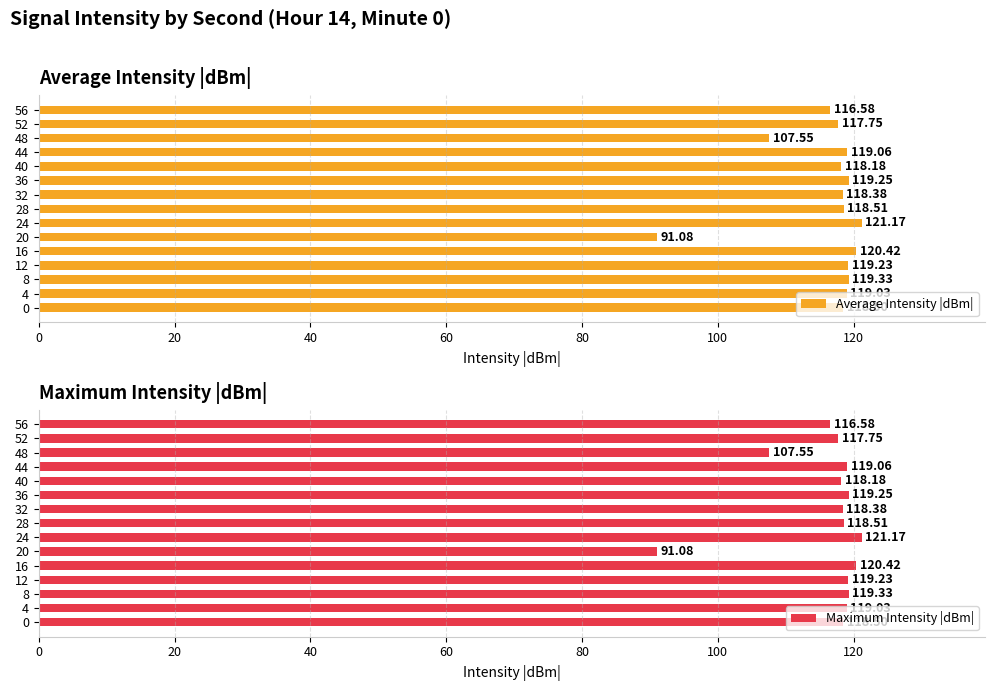

What is the lowest value of the Maximum Intensity |dBm| series?

91.1